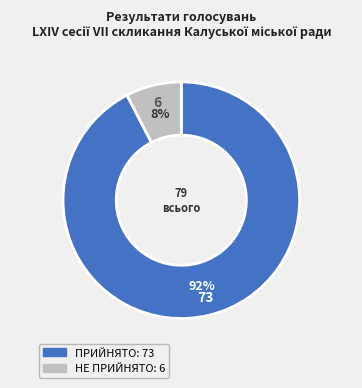

Is the sum of НЕ ПРИЙНЯТО and ПРИЙНЯТО greater than half?

Yes